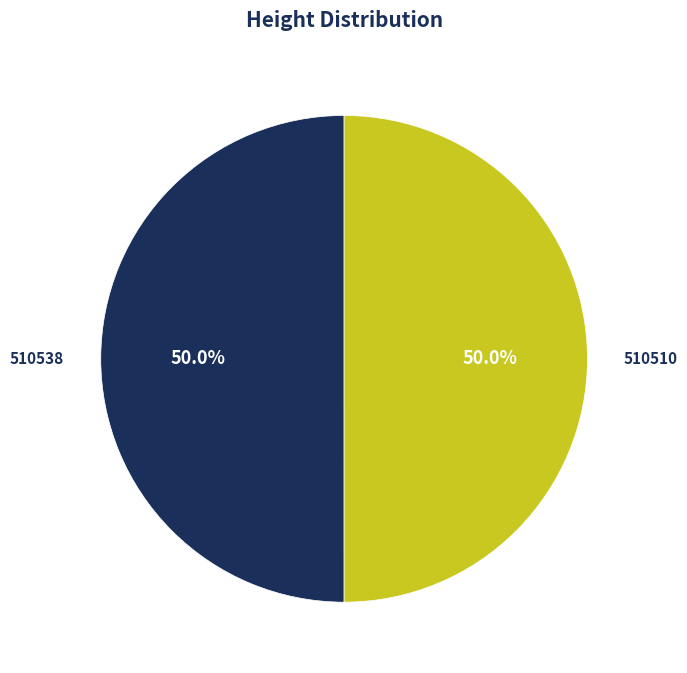

What percentage do 510510 and 510538 together represent?

100.0%